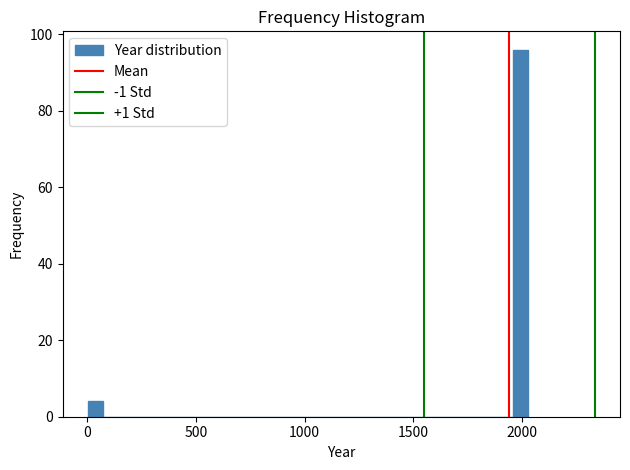

Read against the x-axis, roughly where is the centre of the tallest bar?

2000